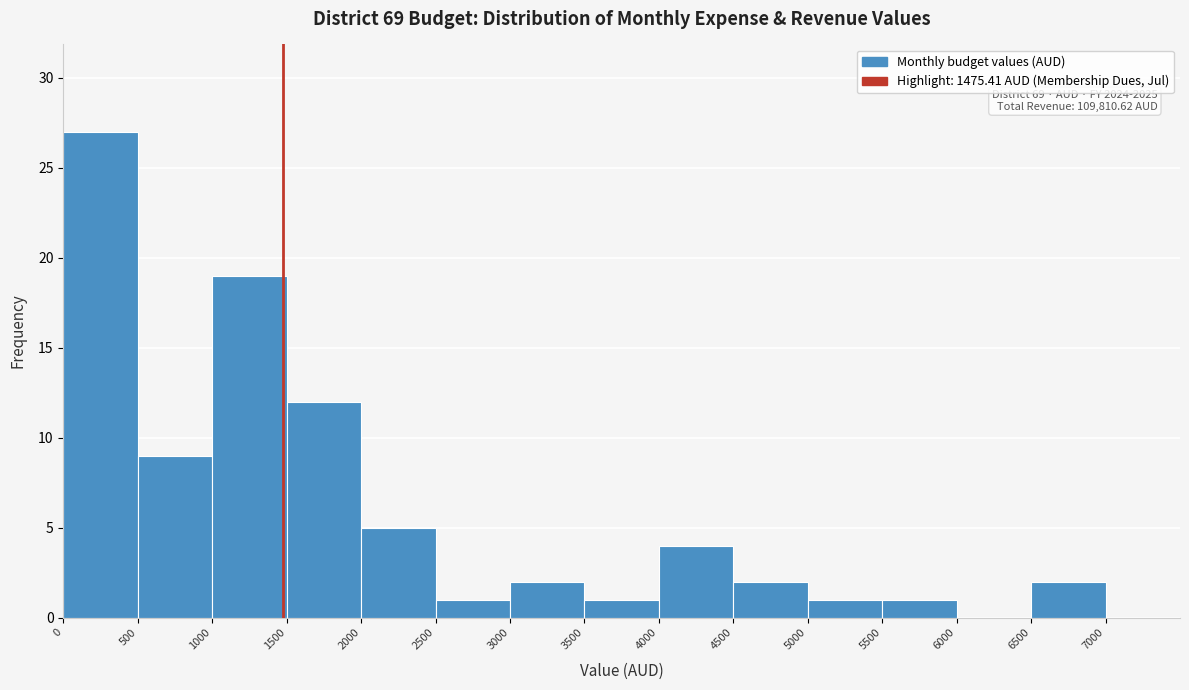

Over which range of the x-axis is the bar tallest?

0 to 500